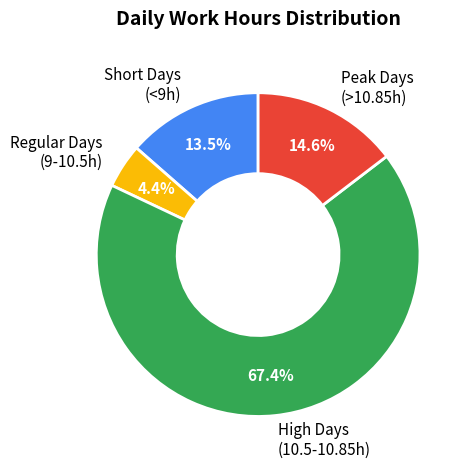

Combined, what portion of the pie is Peak Days (>10.85h) and Regular Days (9-10.5h)?

19.0%